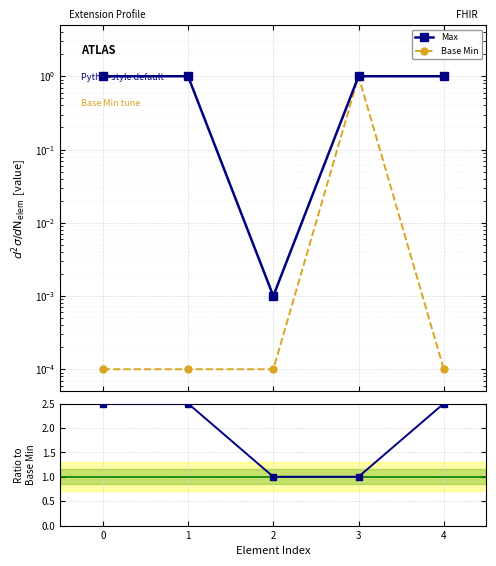

What is the sum of all Max values?

4.0